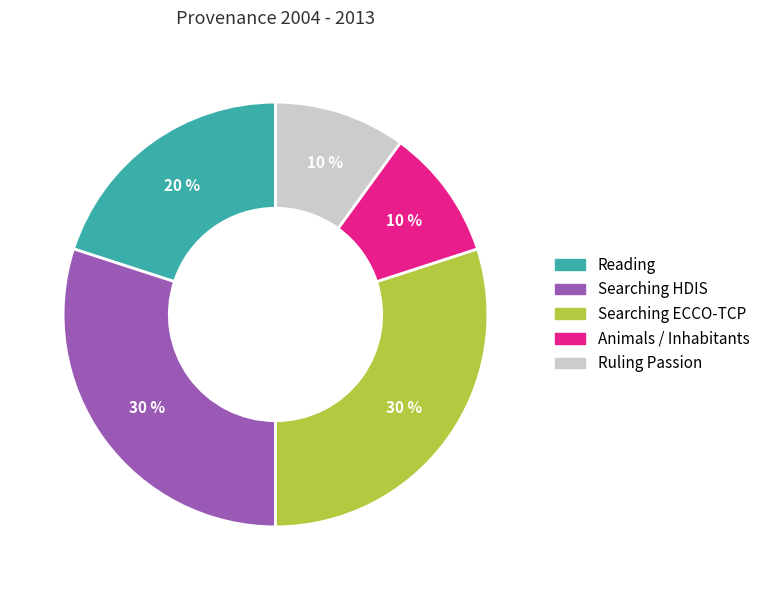

How many segments does this pie chart have?

5